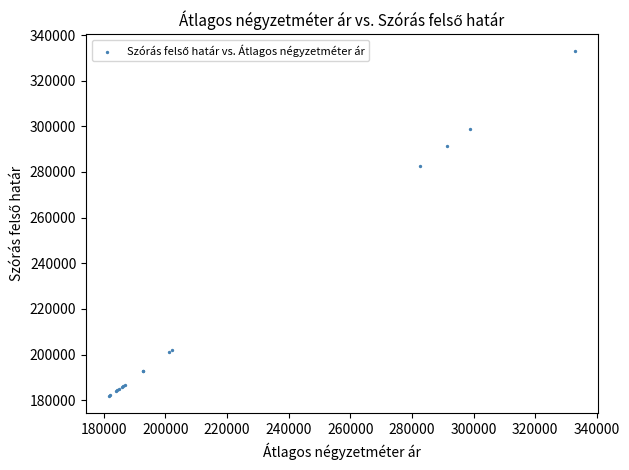

What Y value in the scatter plot is closest to 257322?

282498